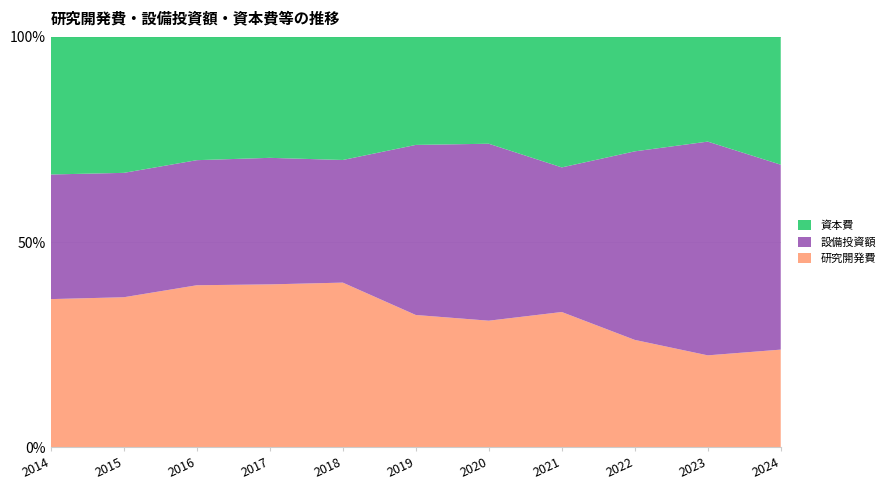

Reading left to right, extract all data points from this chart.

研究開発費: 320	350	359	349	356	337	345	336	338	362	361
設備投資額: 269	290	277	271	265	433	482	359	593	841	683
資本費: 297	317	273	259	266	275	291	324	360	412	472